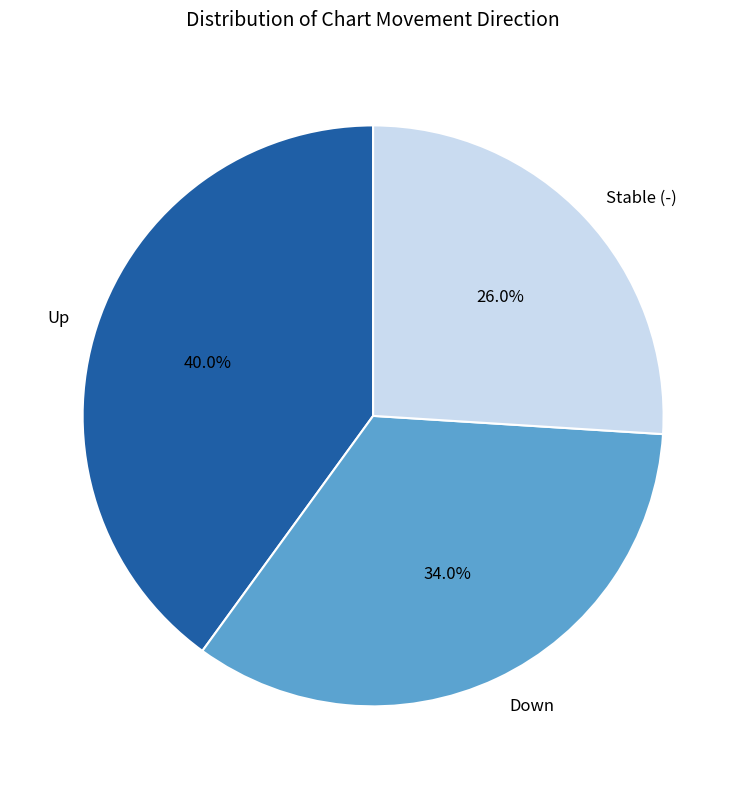

Rank the categories by value from highest to lowest.

Up, Down, Stable (-)